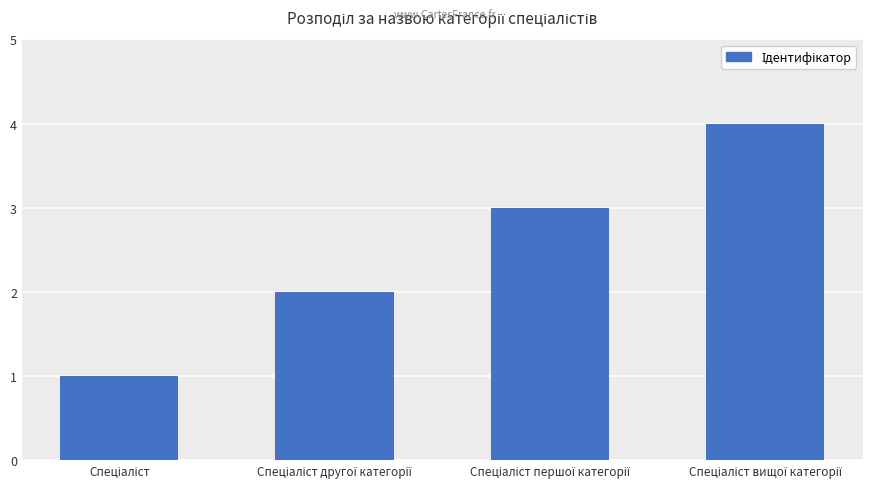

What is the greatest value displayed?

4